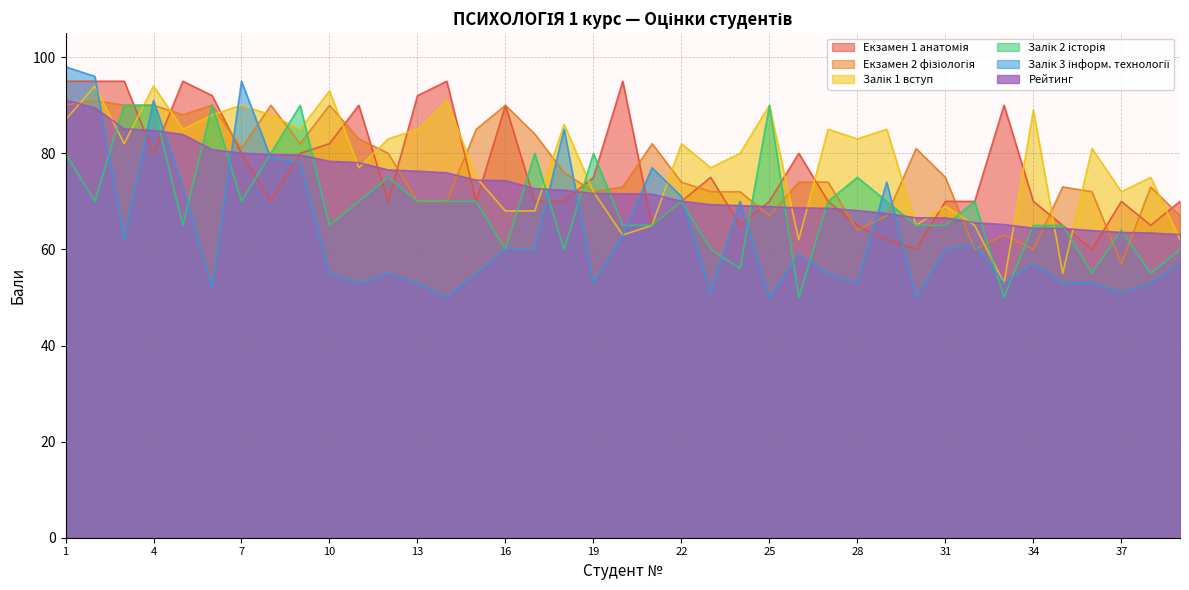

What is the minimum value for Залік 3 інформ. технології?

50.0